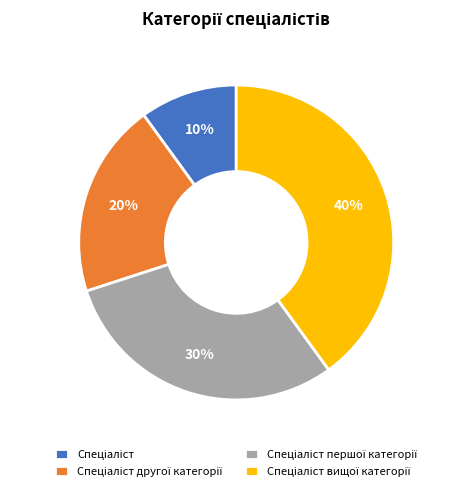

Is there any slice that represents more than half of the pie?

No